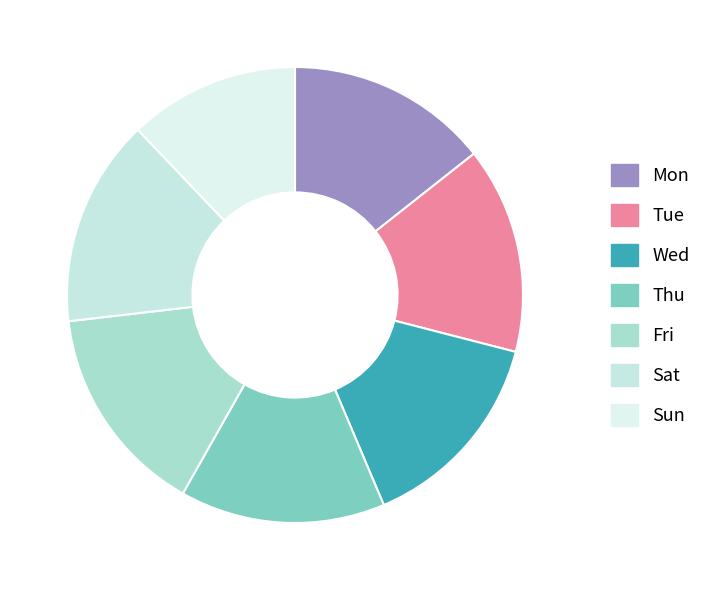

To the nearest percent, what portion does Fri represent?

15%